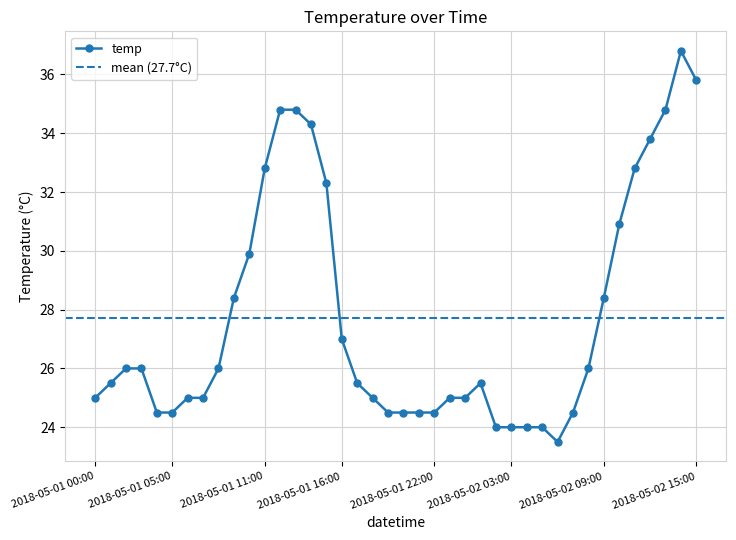

Which label corresponds to the largest value in the chart?

2018-05-02 14:00